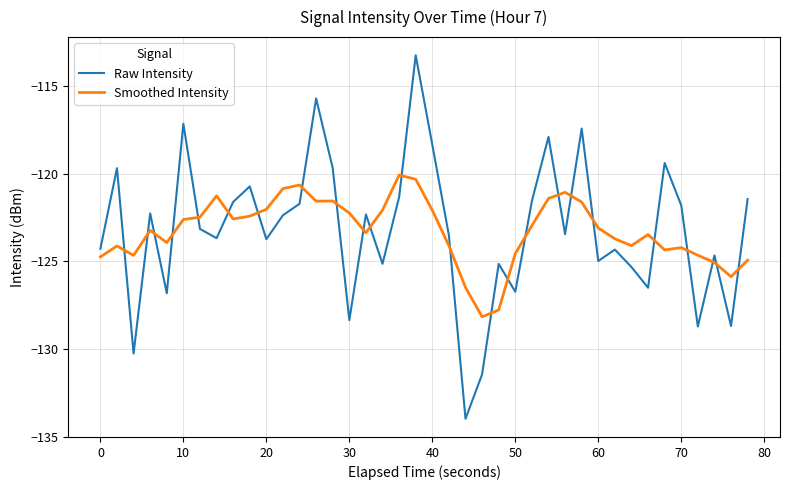

Which series ends up on top after the final intersection of Raw Intensity and Smoothed Intensity?

Raw Intensity